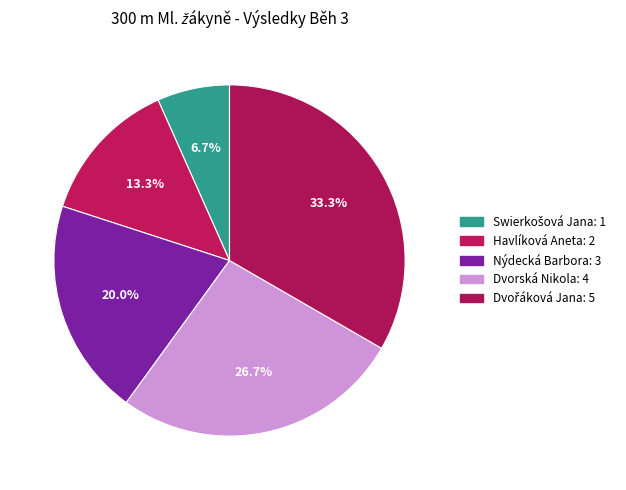

The Nýdecká Barbora slice represents 20% of the pie. True or false?

True